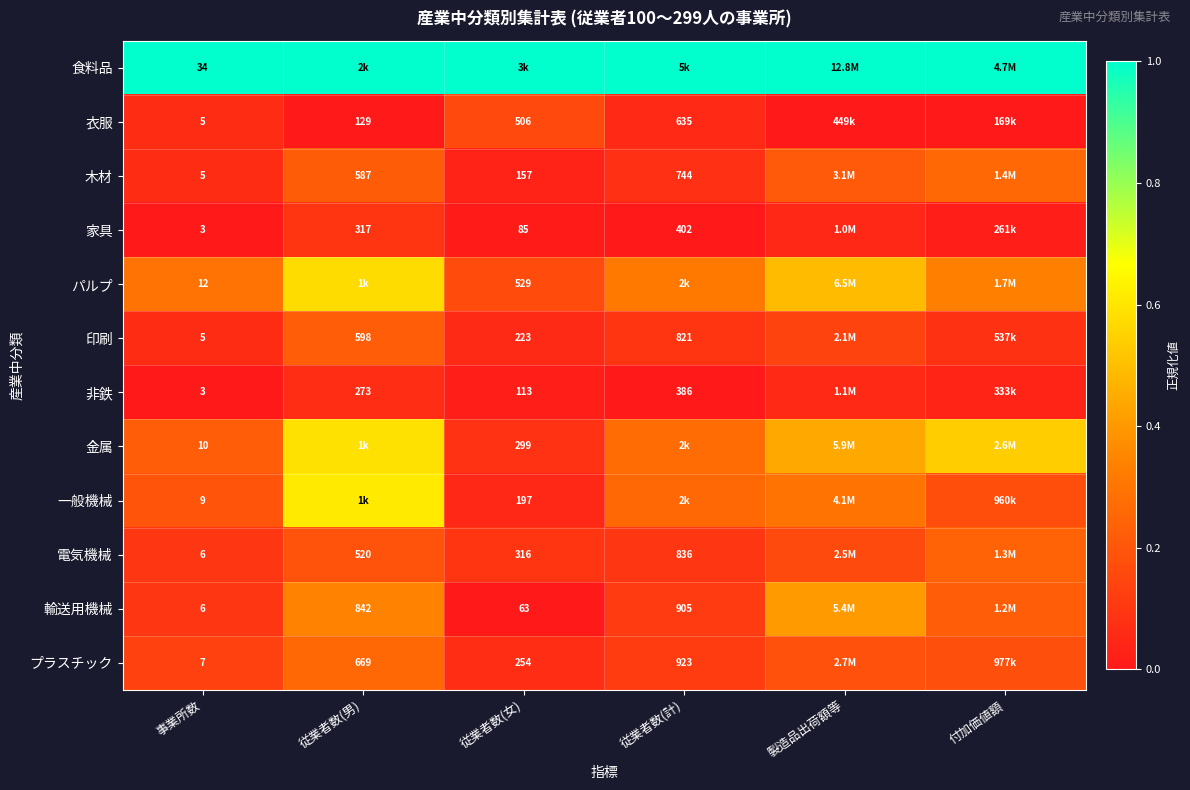

Is the value of 衣服 at 従業者数(女) greater than the value of 電気機械 at 従業者数(計)?

No